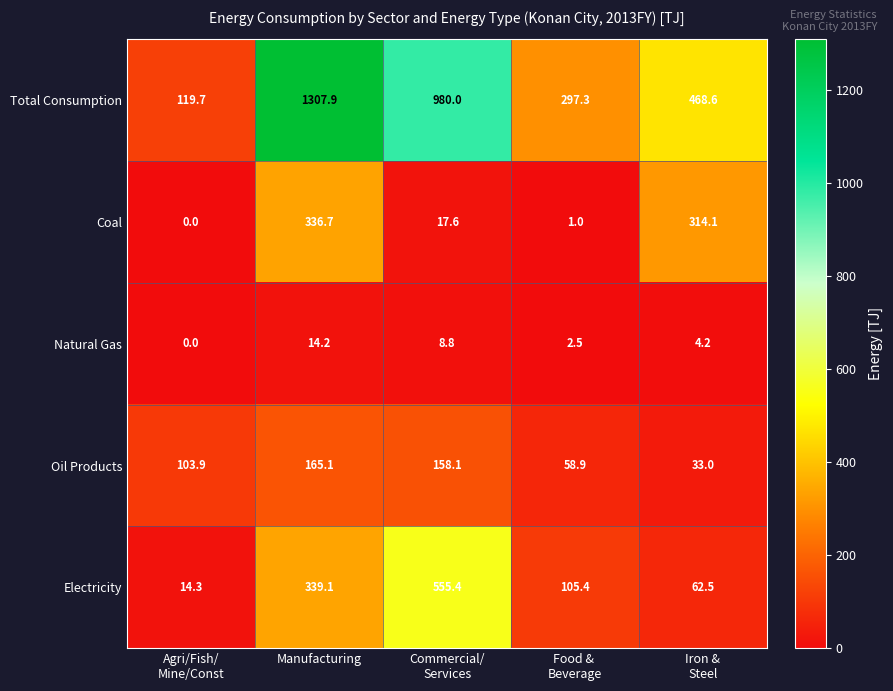

At which category does the chart reach its peak across all series?

Manufacturing